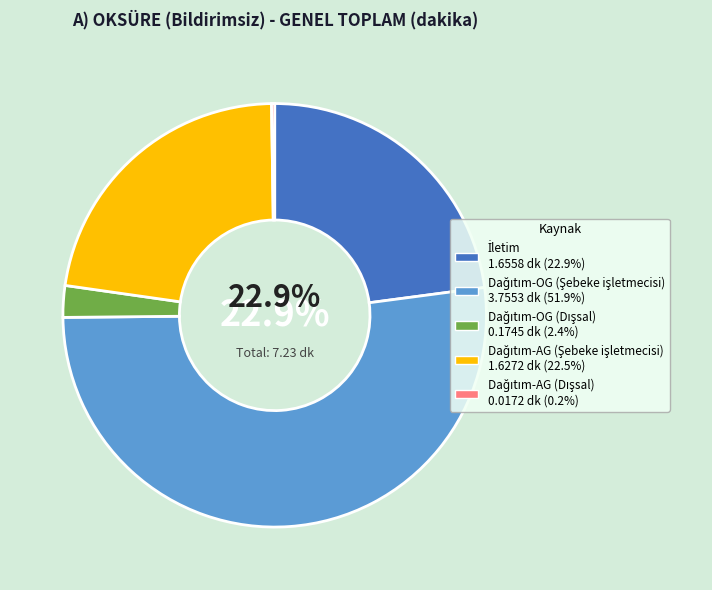

Which slice is the largest?

Dağıtım-OG (Şebeke işletmecisi)